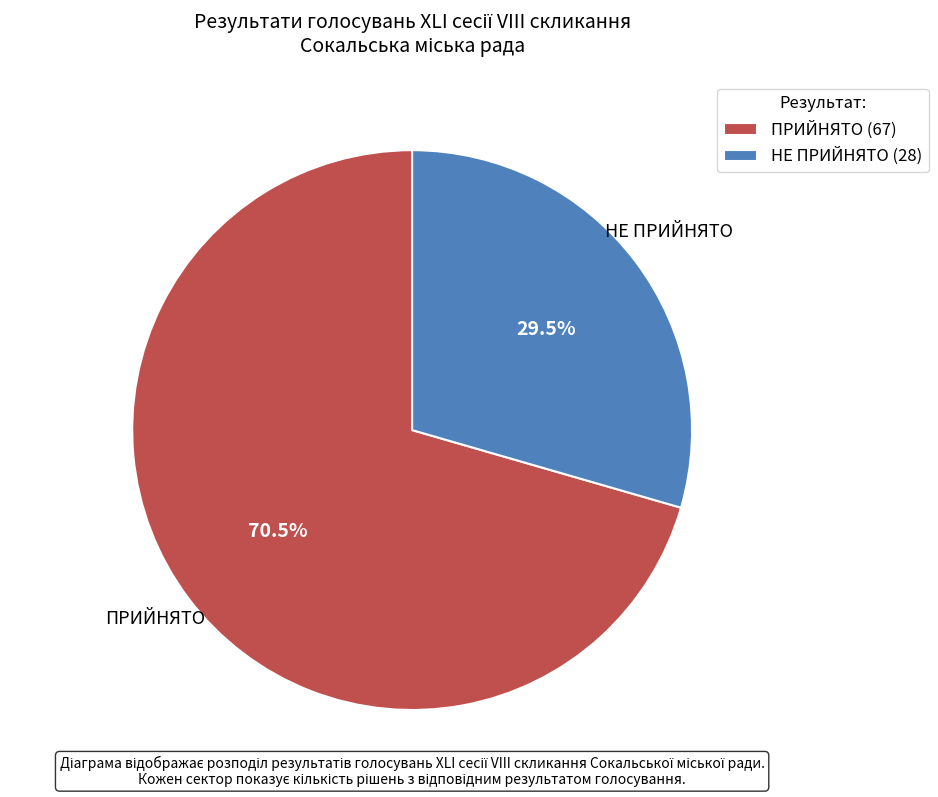

How many slices are in this pie chart?

2